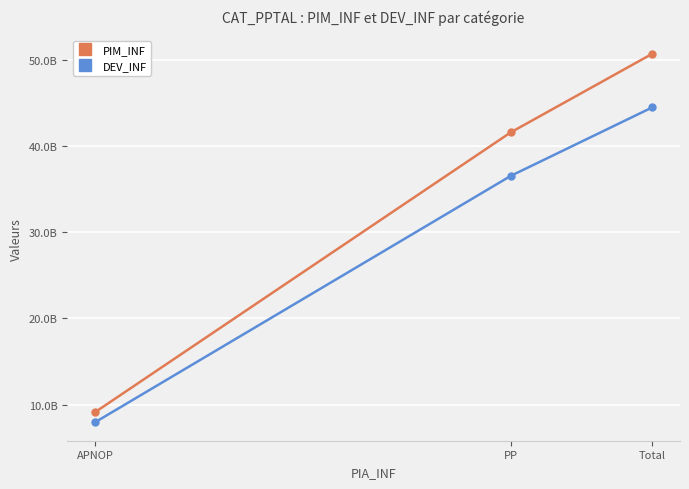

What are all the series names shown in the legend?

PIM_INF, DEV_INF